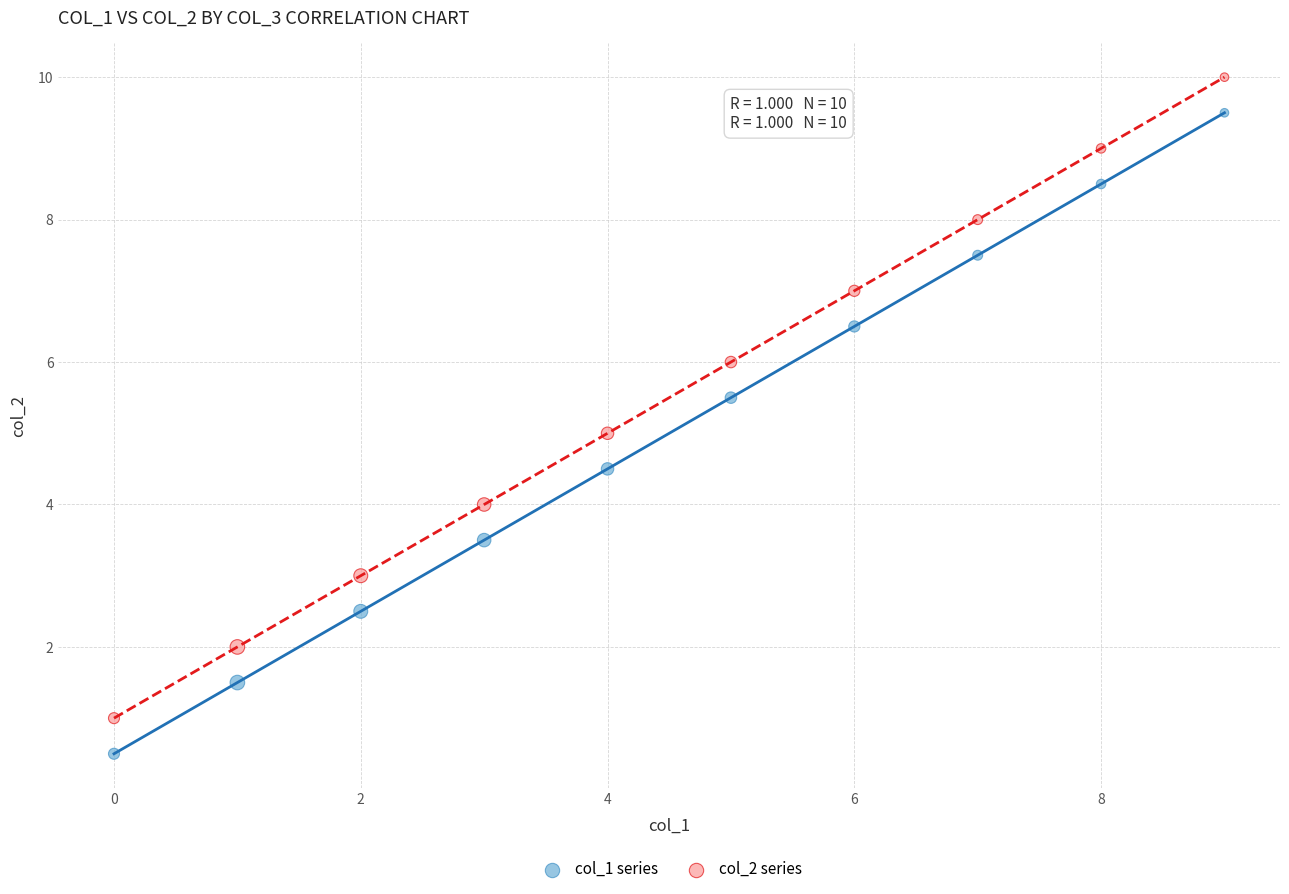

What are all the series names shown in the legend?

col_1 series, col_2 series